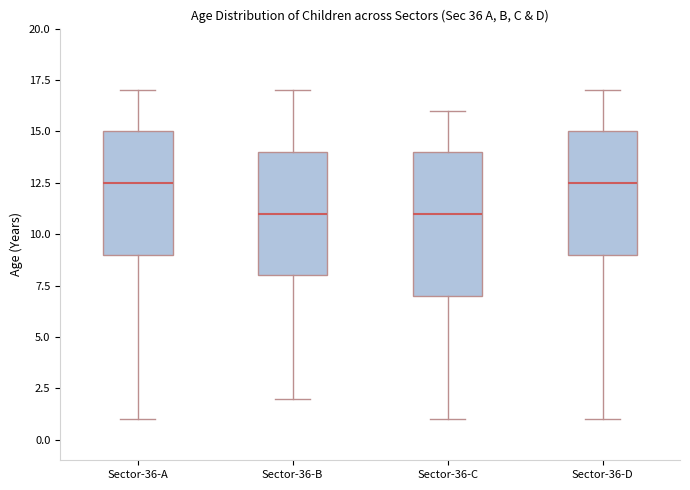

Reading left to right, read every box against the y-axis: the position of its median line, the range the box covers, and the ends of its whiskers. The values are not printed on the chart, so give them approximately, as read against the axis.

Sector-36-A: median 12.5, box 9.0 to 15.0, whiskers 1.0 to 17.0
Sector-36-B: median 11.0, box 8.0 to 14.0, whiskers 2.0 to 17.0
Sector-36-C: median 11.0, box 7.0 to 14.0, whiskers 1.0 to 16.0
Sector-36-D: median 12.5, box 9.0 to 15.0, whiskers 1.0 to 17.0